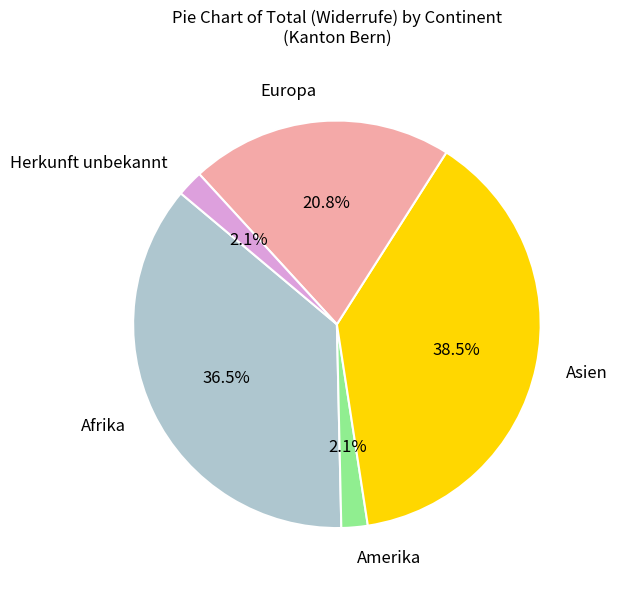

Does any single category account for the majority?

No